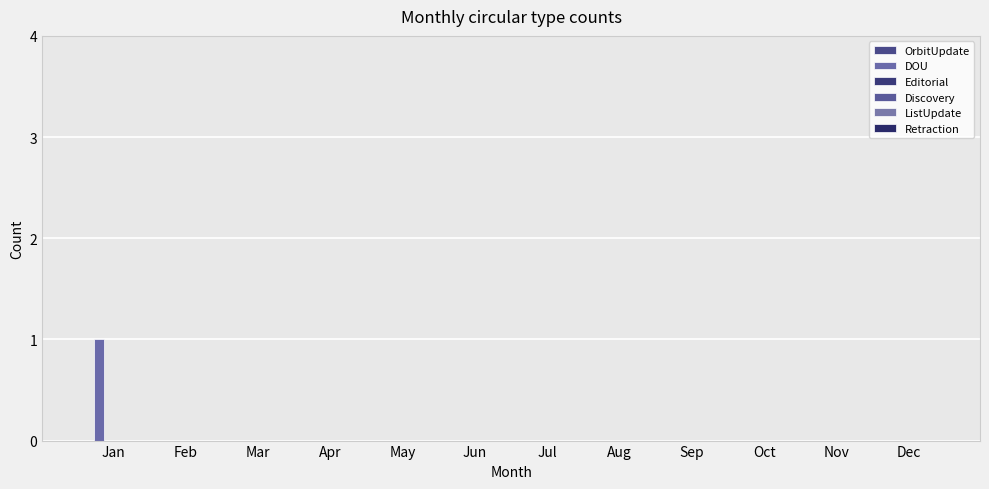

Does the chart contain stacked bars?

No